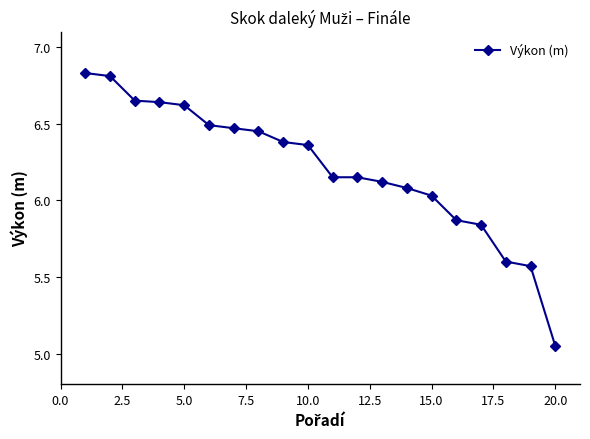

What is the value of the 14th point from the left?

6.1